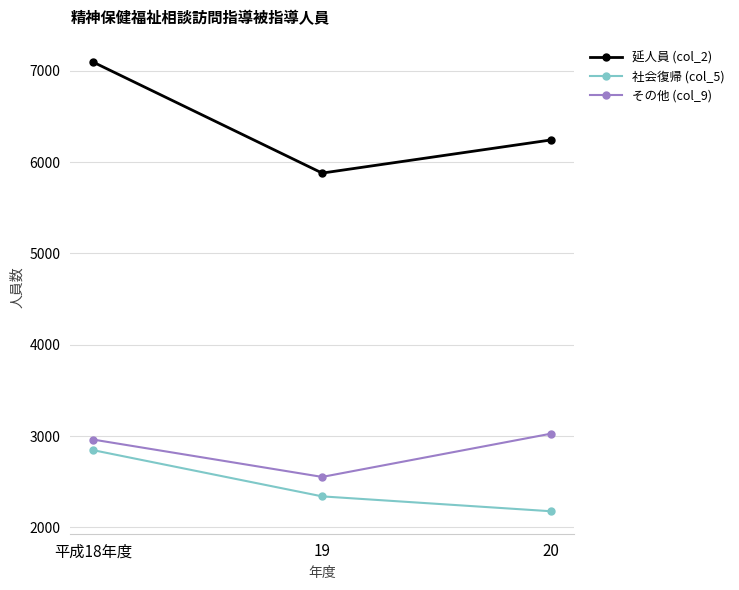

Which series has the largest total across all categories?

延人員 (col_2)